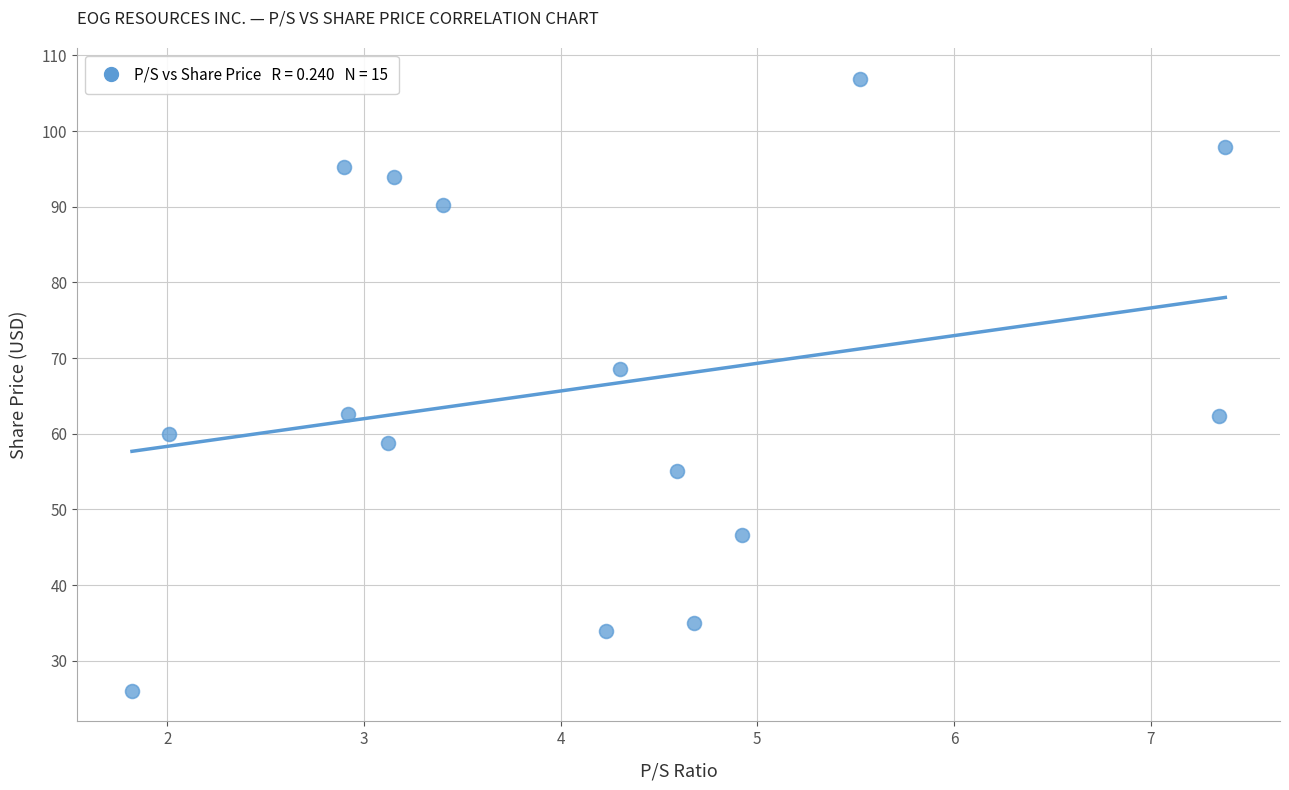

What is the range of Y values (max minus min)?

80.9